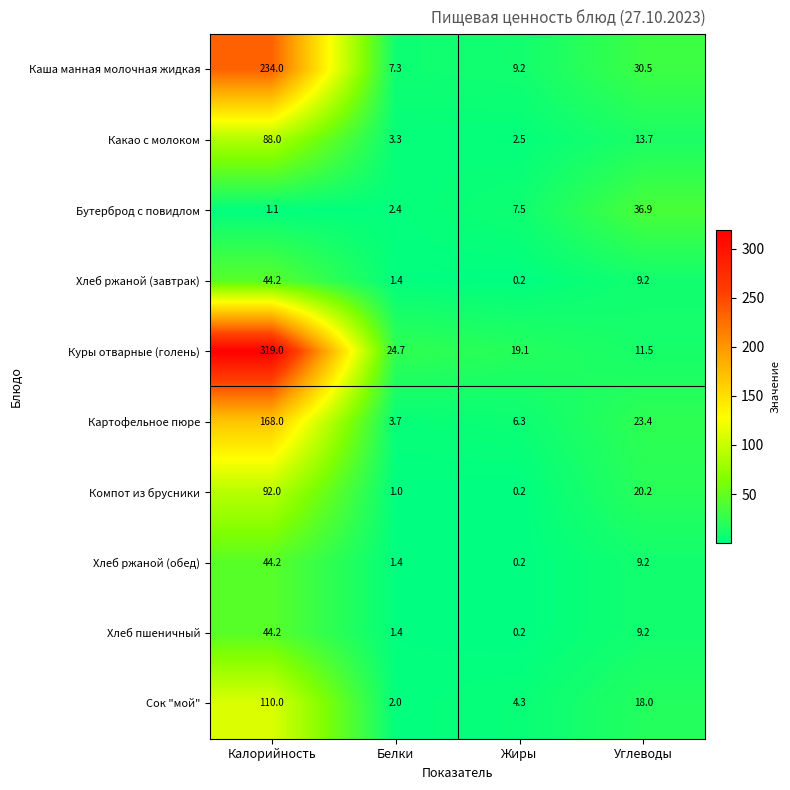

What is the difference between the maximum and second lowest values in the Картофельное пюре series?

161.7